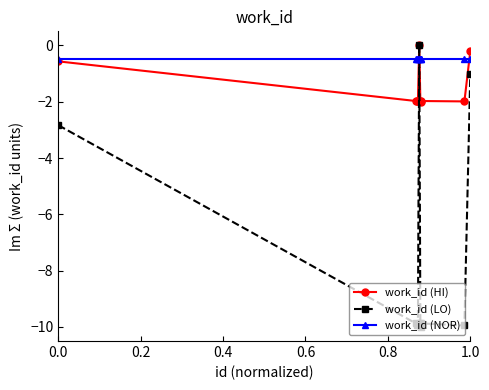

What is the smallest value displayed?

-10.0